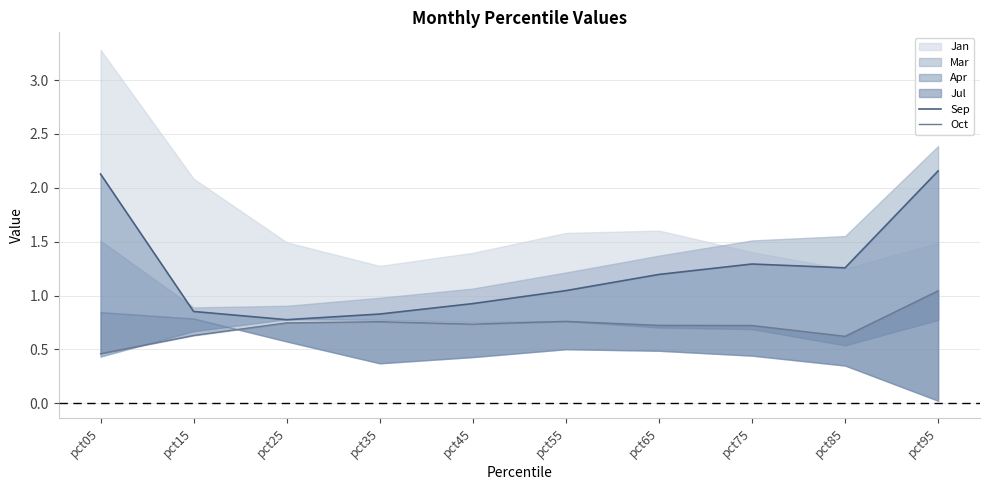

True or false: Oct and Sep cross at least once.

False